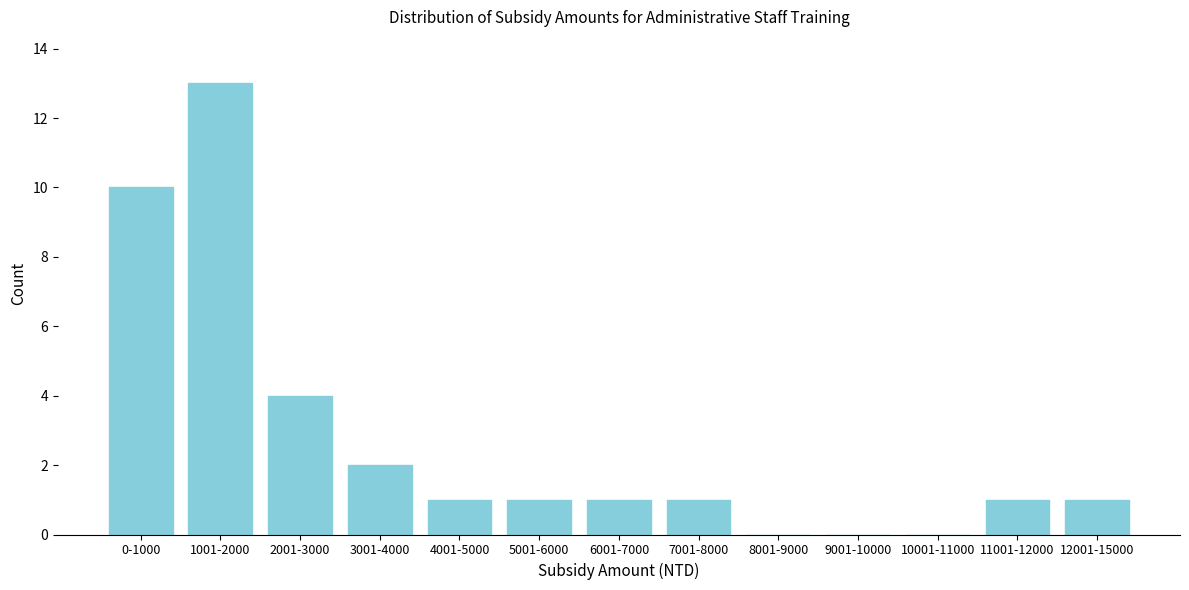

Reading right to left, extract all data points from this chart.

12001-15000=1	11001-12000=1	10001-11000=0	9001-10000=0	8001-9000=0	7001-8000=1	6001-7000=1	5001-6000=1	4001-5000=1	3001-4000=2	2001-3000=4	1001-2000=13	0-1000=10